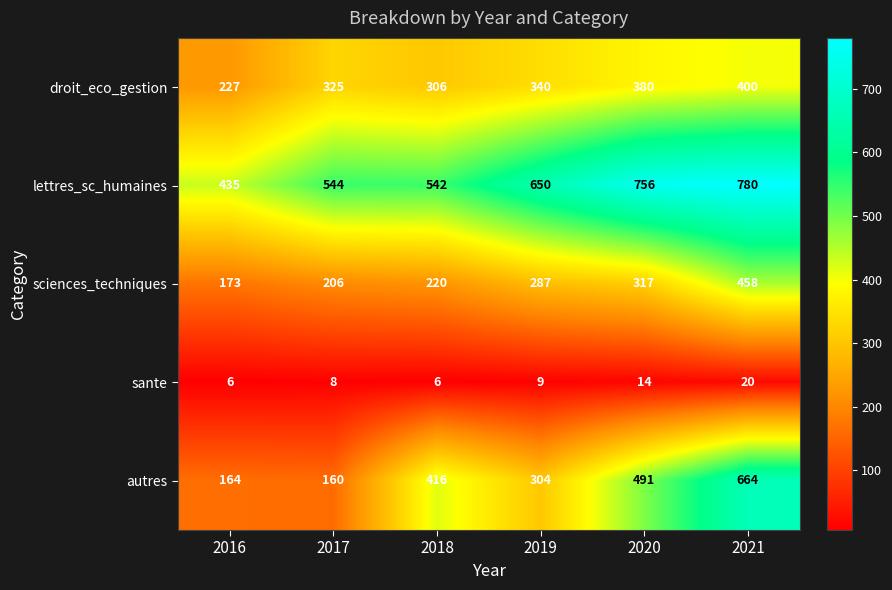

Reading left to right, list all the values displayed in this chart.

droit_eco_gestion: 2016=227	2017=325	2018=306	2019=340	2020=380	2021=400
lettres_sc_humaines: 2016=435	2017=544	2018=542	2019=650	2020=756	2021=780
sciences_techniques: 2016=173	2017=206	2018=220	2019=287	2020=317	2021=458
sante: 2016=6	2017=8	2018=6	2019=9	2020=14	2021=20
autres: 2016=164	2017=160	2018=416	2019=304	2020=491	2021=664